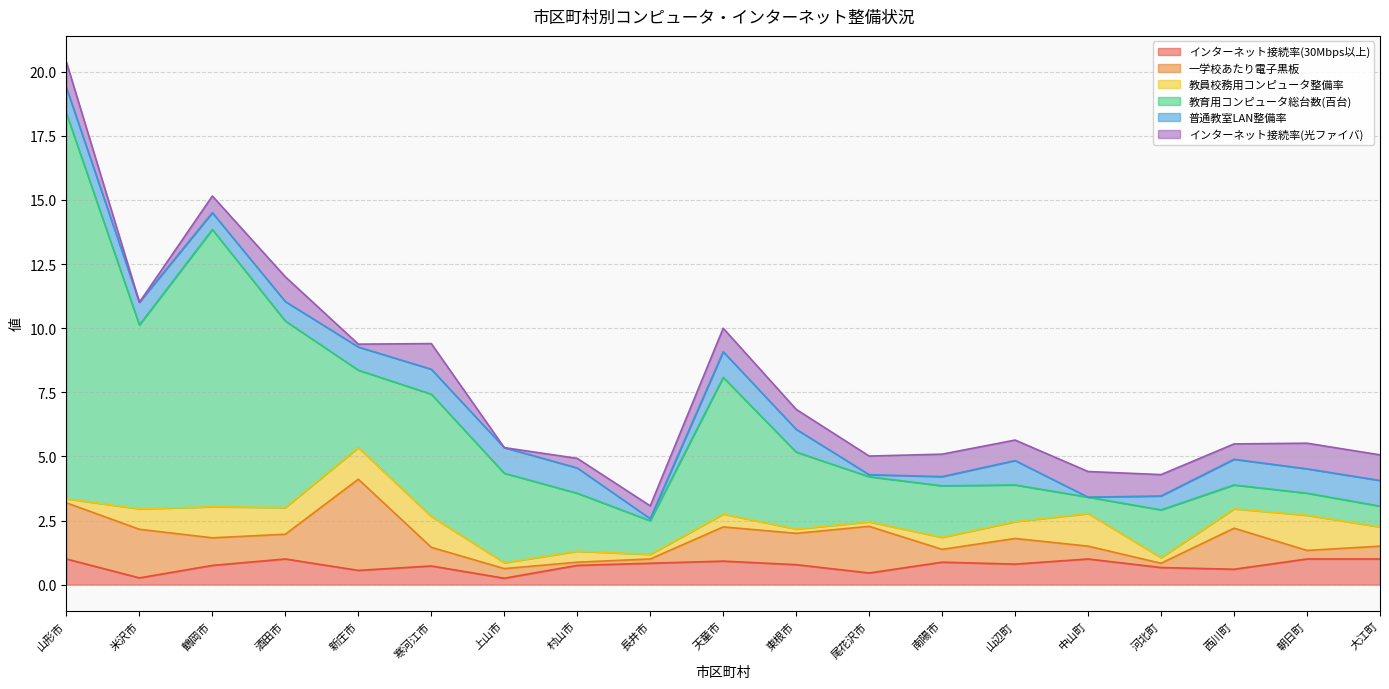

At which label is 教員校務用コンピュータ整備率 closest to 0?

山形市